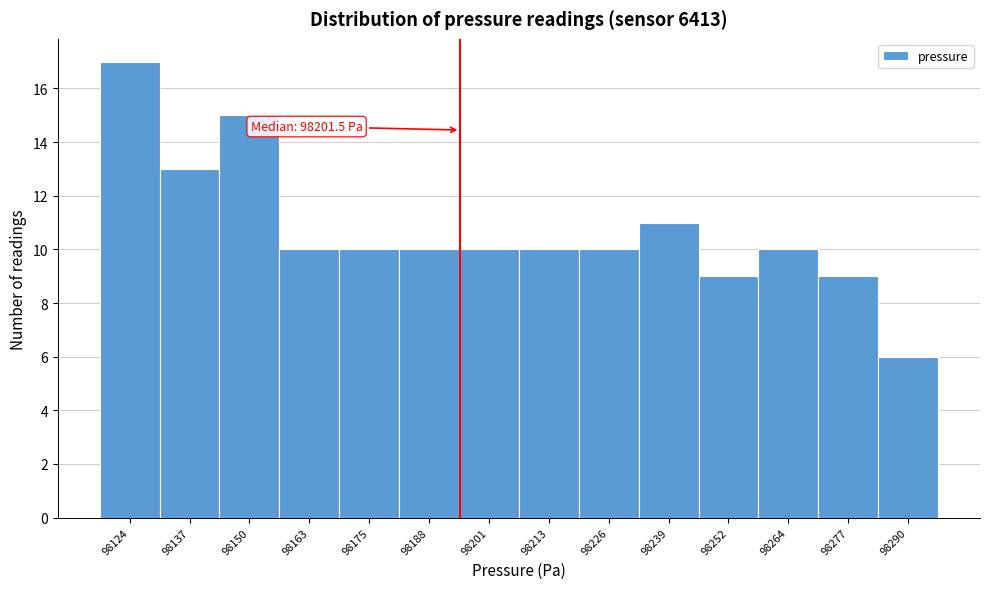

Reading right to left, transcribe all the data shown in this chart.

98290=6	98277=9	98264=10	98252=9	98239=11	98226=10	98213=10	98201=10	98188=10	98175=10	98163=10	98150=15	98137=13	98124=17